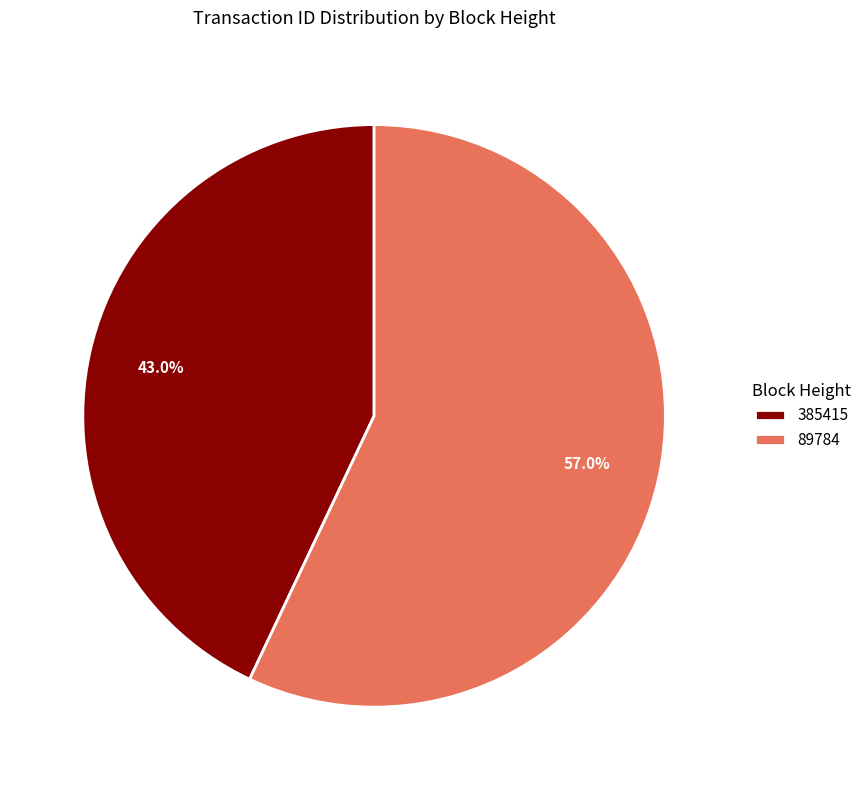

Between 385415 and 89784, which is larger?

89784